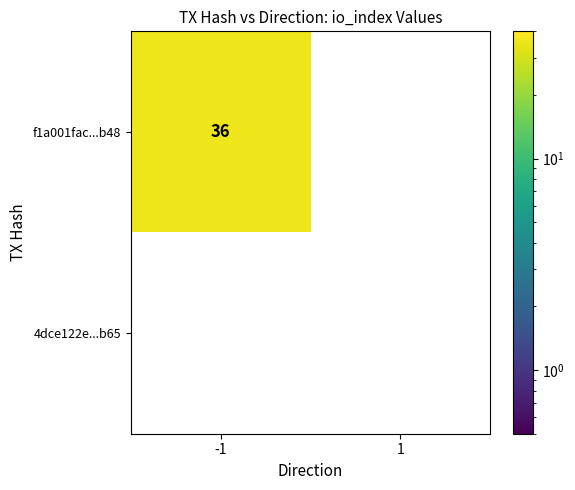

True or false: f1a001fac...b48 has a value of 62.6 at -1.

False